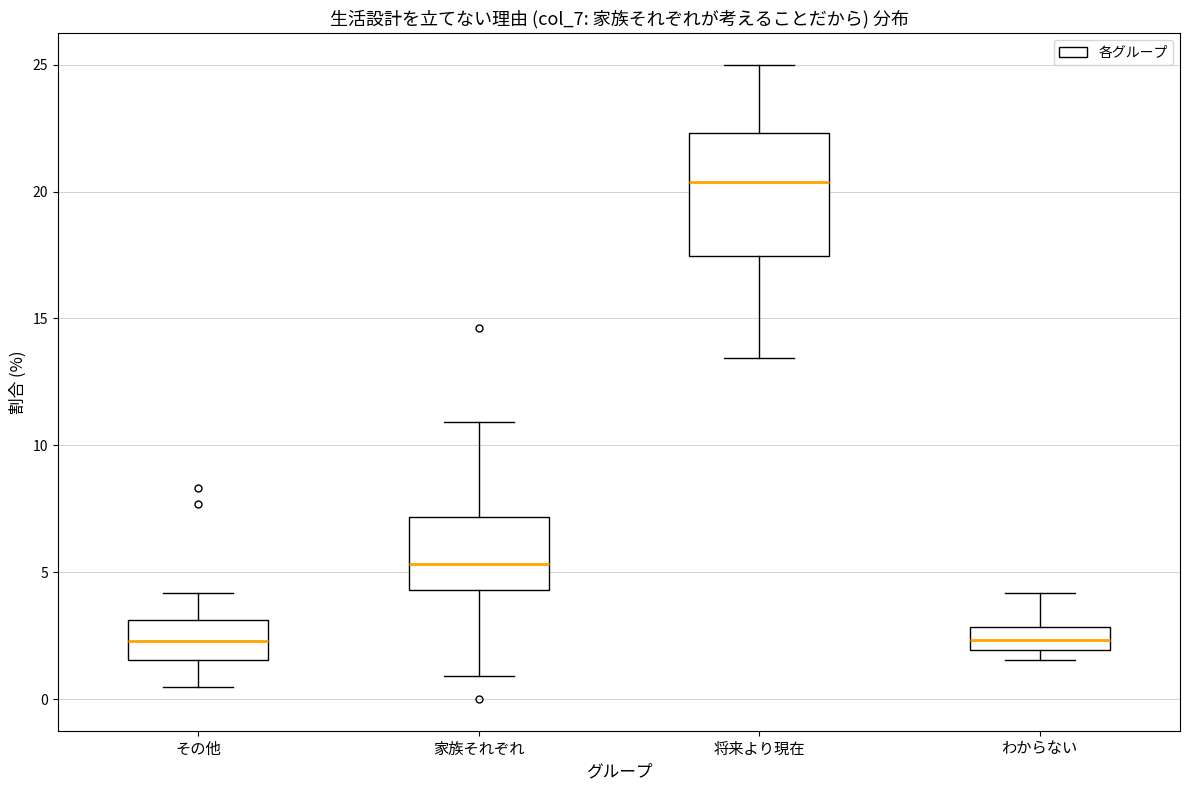

Reading left to right, transcribe this box plot: for each box, give where its median line is, the range the box spans, and where its two whiskers end, as read against the y-axis. The values are not printed on the chart, so give them approximately, as read against the axis.

その他: median 2.5, box 1.5 to 3.0, whiskers 0.5 to 4.0
家族それぞれ: median 5.5, box 4.5 to 7.0, whiskers 1.0 to 11.0
将来より現在: median 20.5, box 17.5 to 22.5, whiskers 13.5 to 25.0
わからない: median 2.5, box 2.0 to 3.0, whiskers 1.5 to 4.0